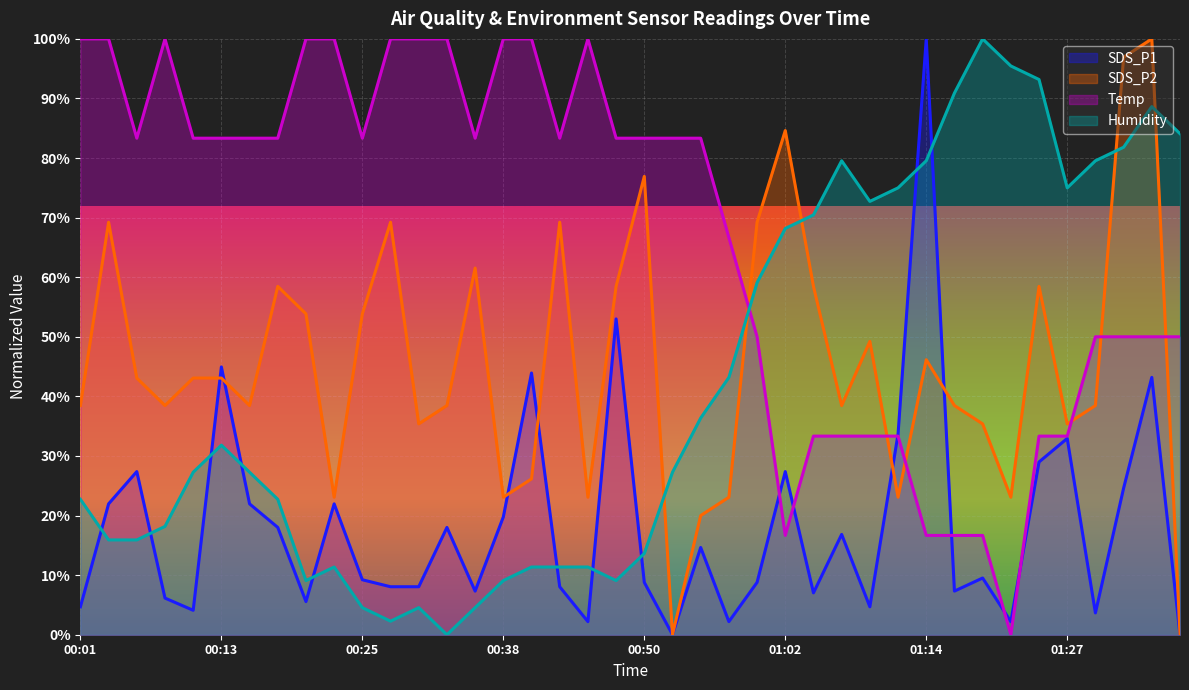

Where is Humidity nearest to the value 50?

00:57